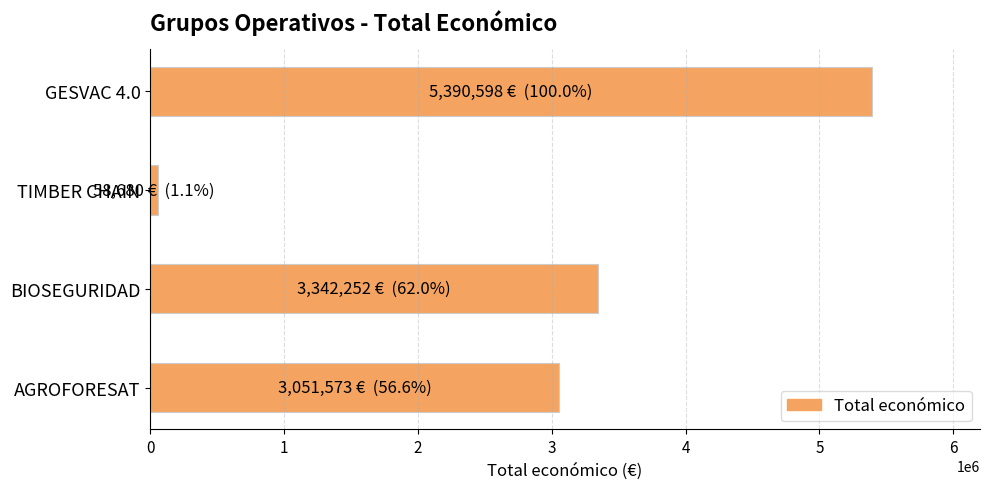

The value at GESVAC 4.0 is 8431663. True or false?

False